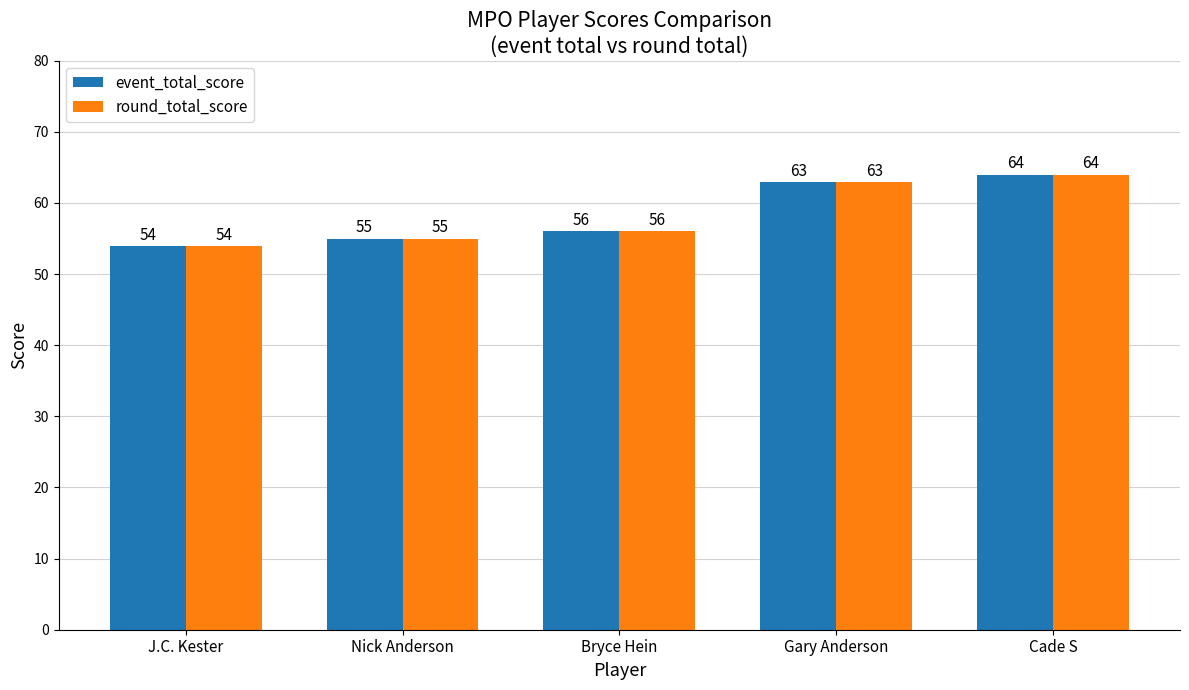

Are the bars grouped side by side (vs. stacked)?

Yes